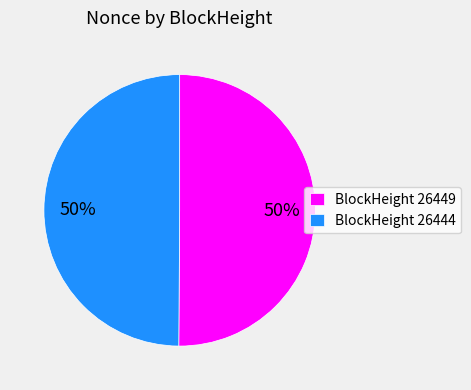

What is the ratio of the value at BlockHeight 26449 to the value at BlockHeight 26444?

1.0